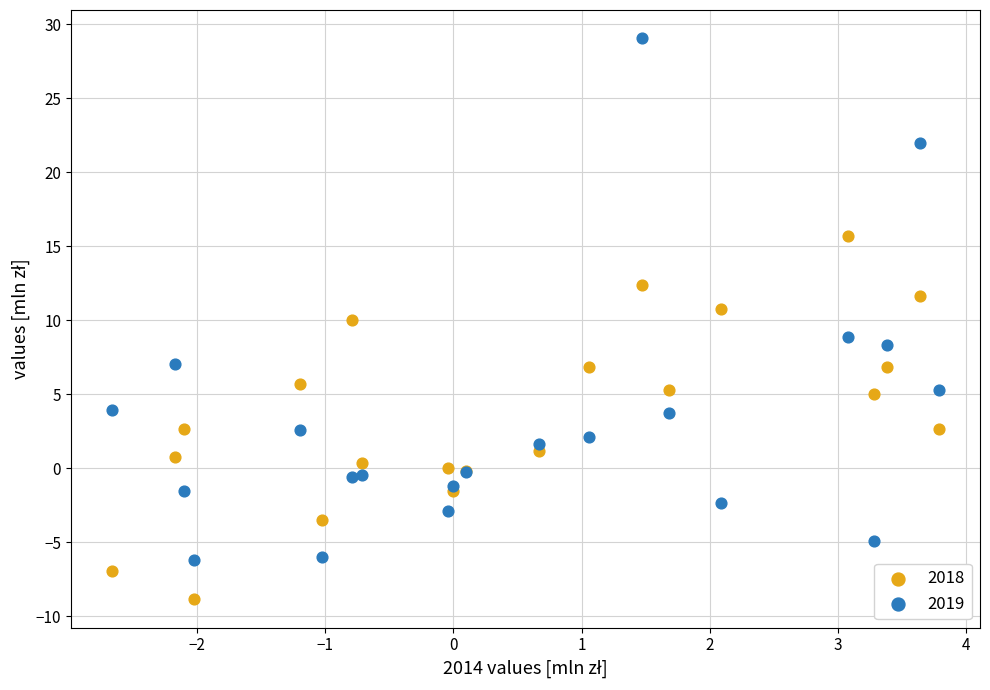

Which series reaches the maximum Y coordinate?

2019